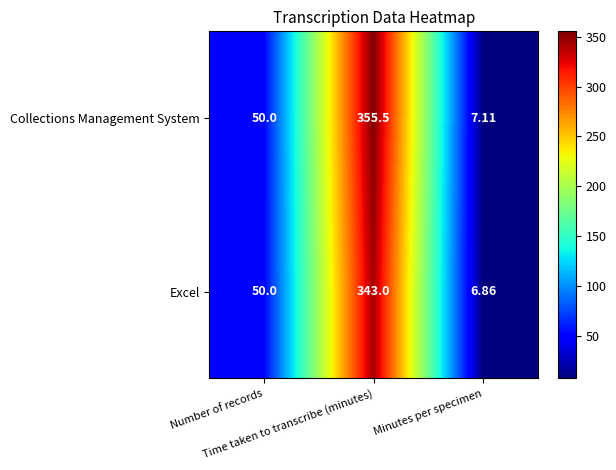

At Minutes per specimen, list the series in order from largest to smallest.

Collections Management System, Excel